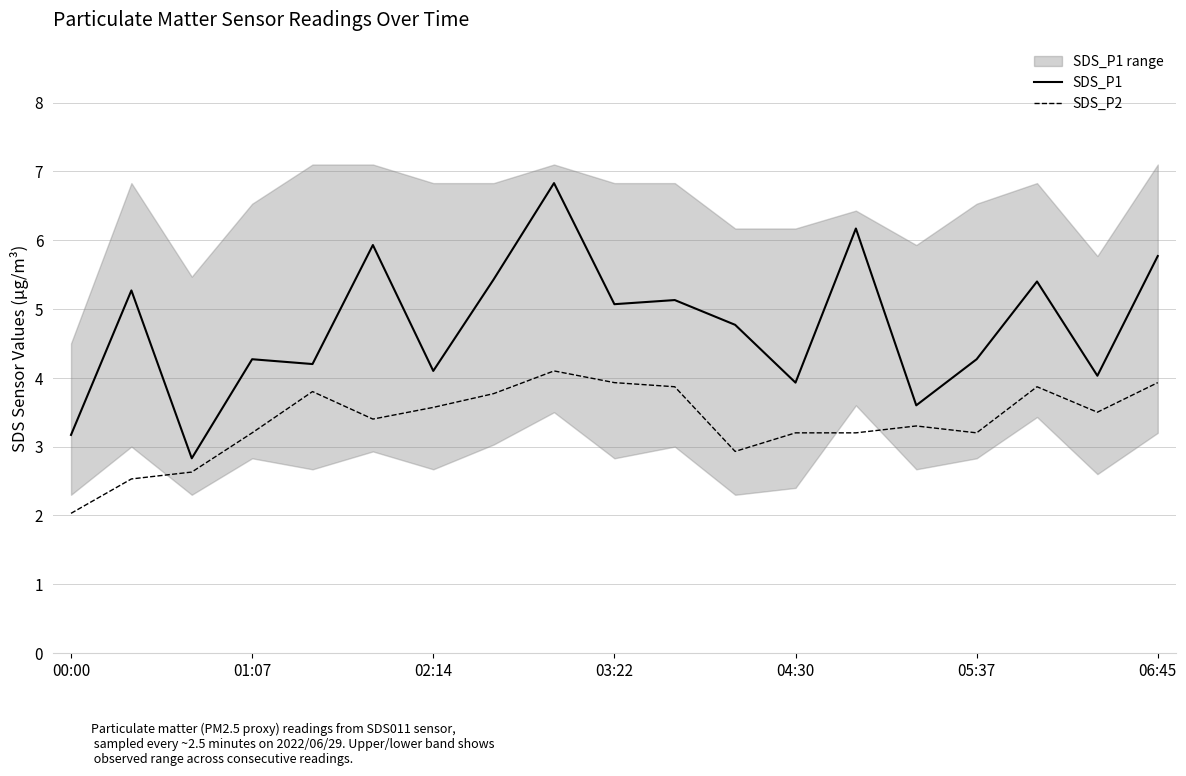

True or false: SDS_P2 has a value of 3.9 at 06:45.

True